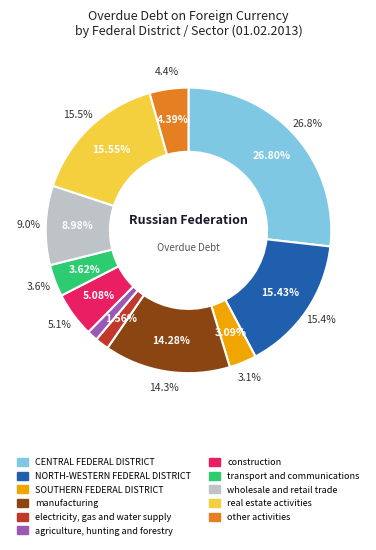

Which slice is the smallest?

agriculture, hunting and forestry